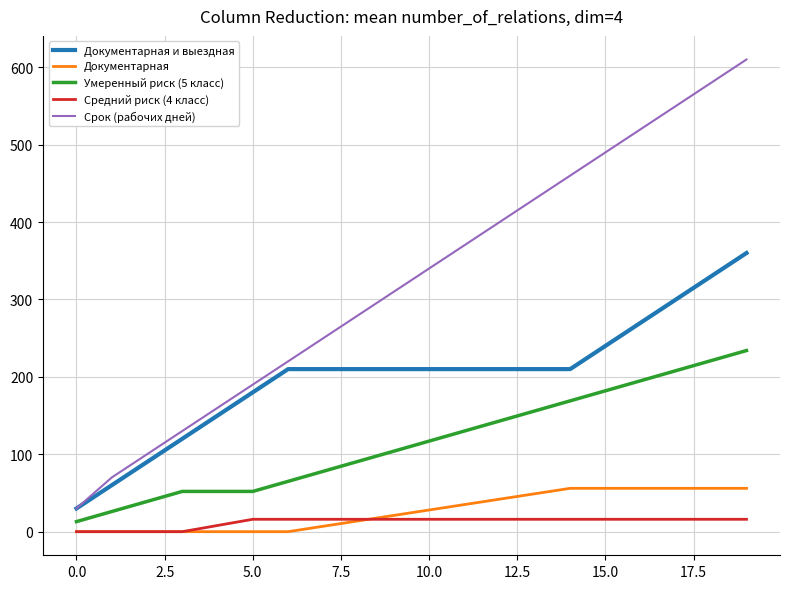

Which series has the largest range (max minus min)?

Срок (рабочих дней)